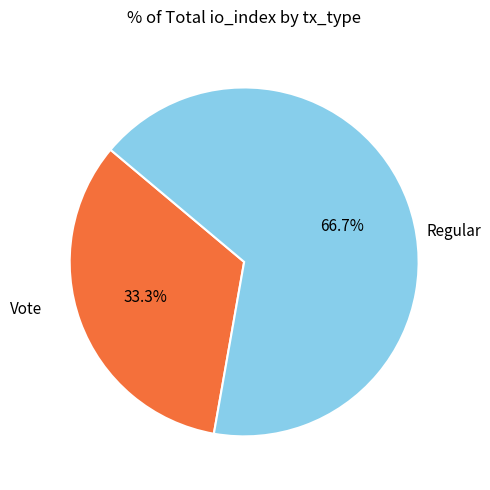

Is there a majority slice in this chart?

Yes